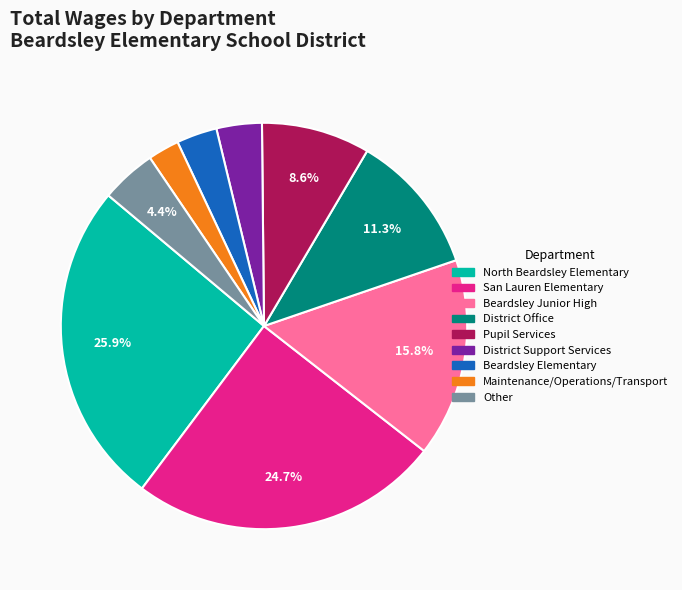

Is there a majority slice in this chart?

No